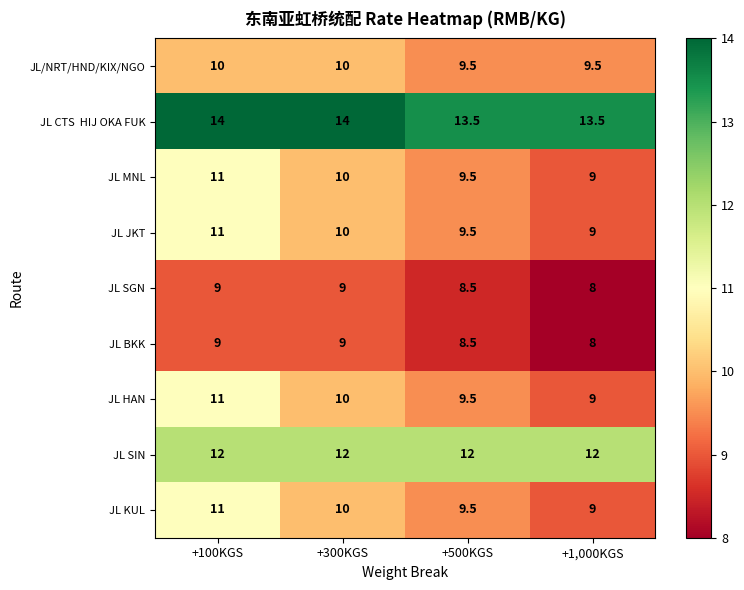

What is the difference between the highest and lowest values at +1,000KGS?

5.5